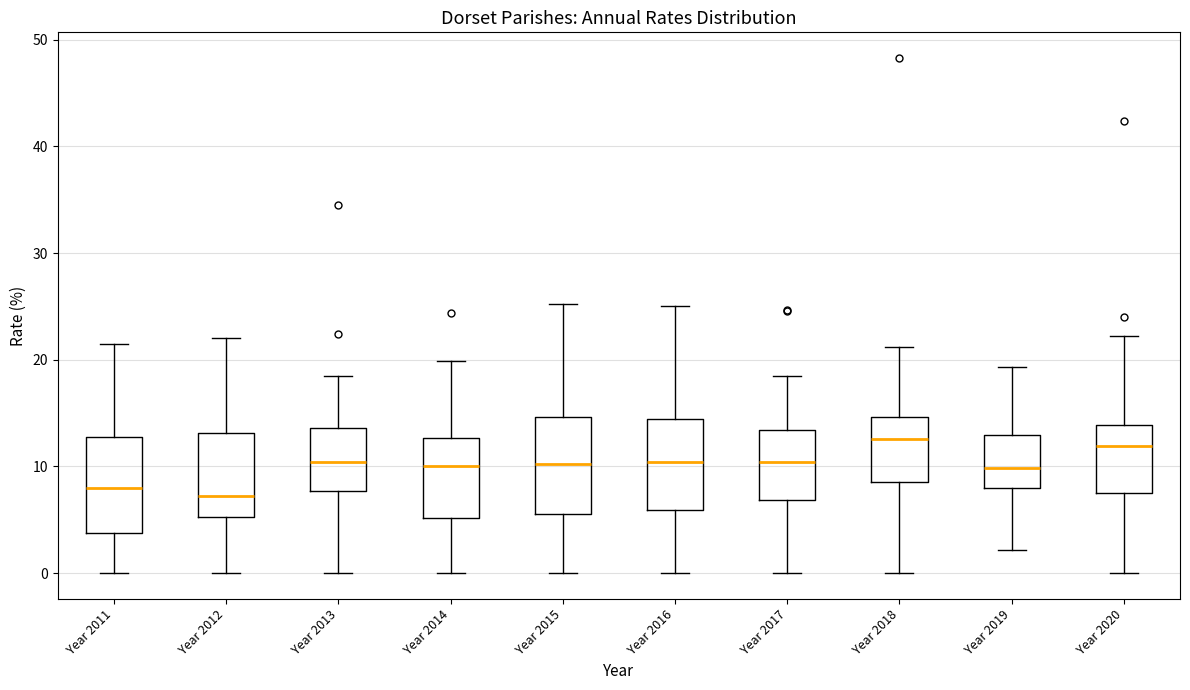

Where is the lower edge of the box for Year 2019 on the y-axis? The values are not printed on the chart, so give them approximately, as read against the axis.

8